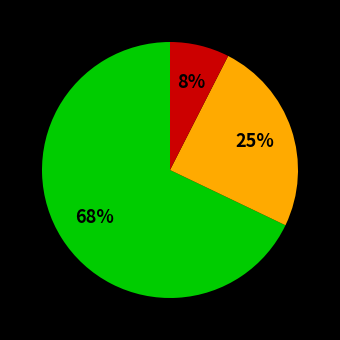

Is there a majority slice in this chart?

Yes